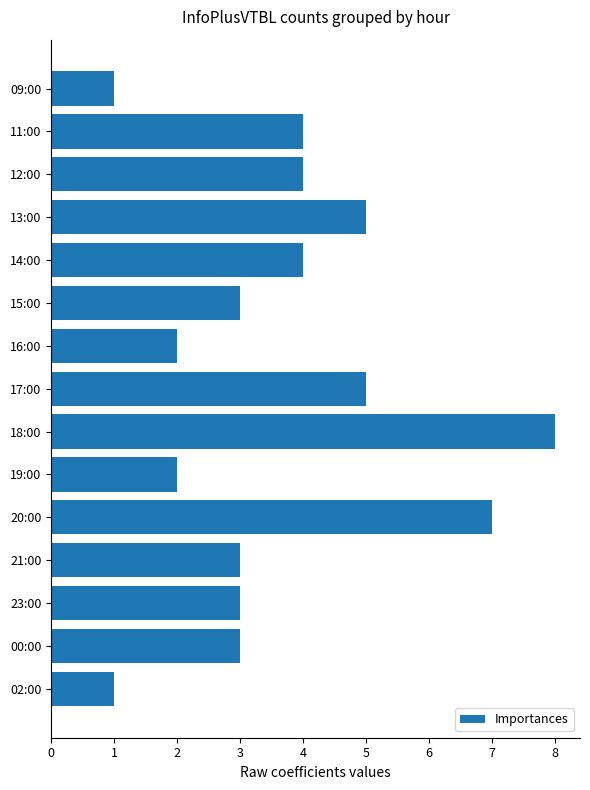

Are the bars grouped side by side (vs. stacked)?

No